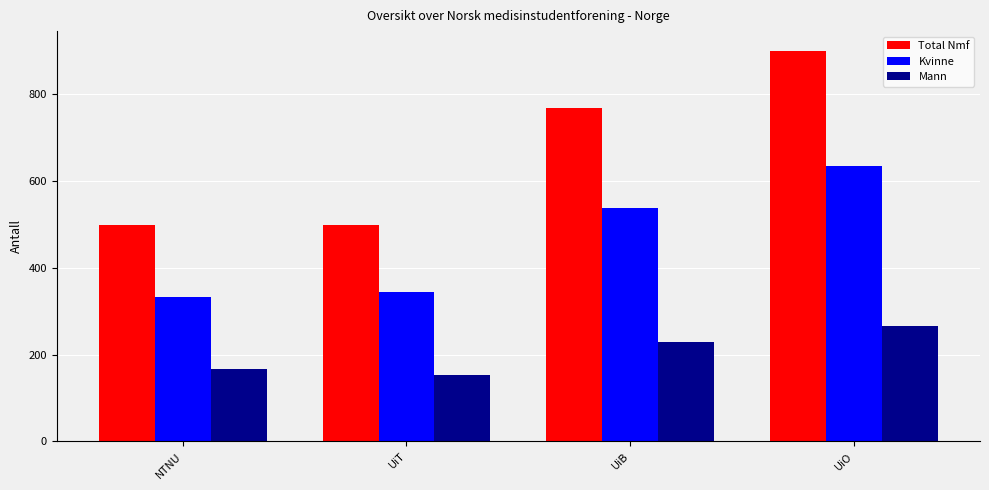

Are the bars grouped side by side (vs. stacked)?

Yes